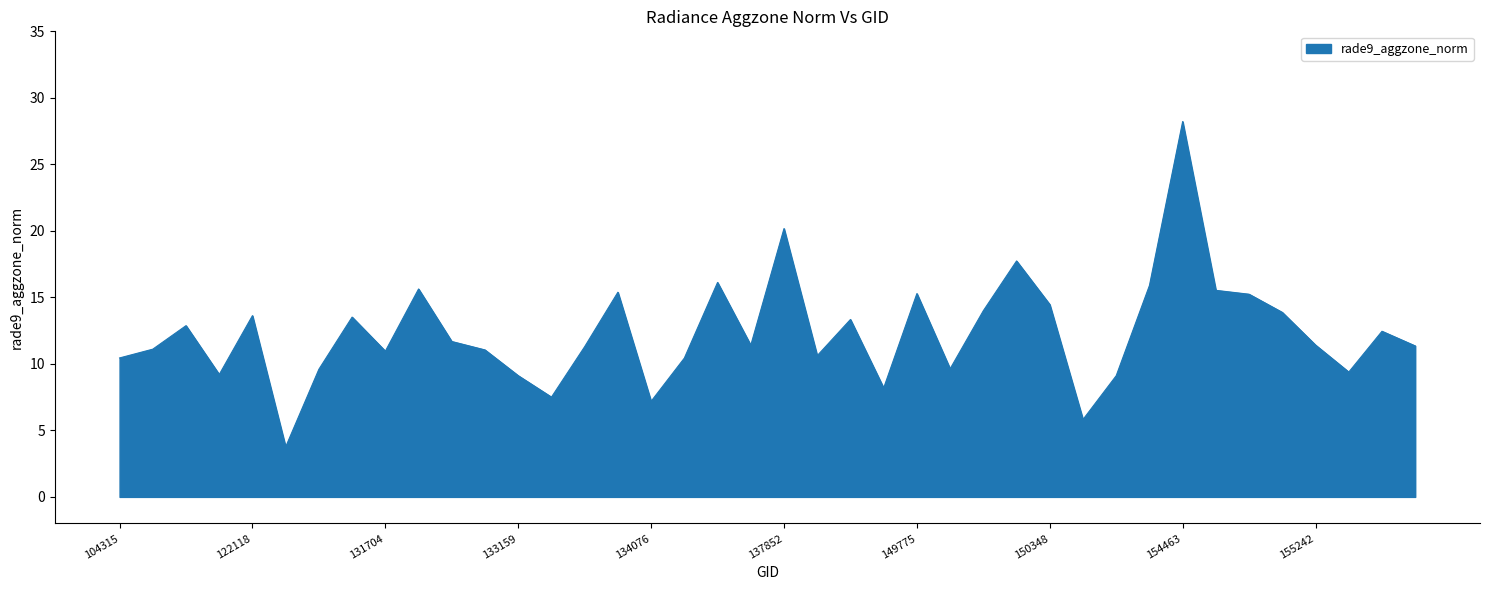

What is the difference between the maximum and minimum values?

24.5